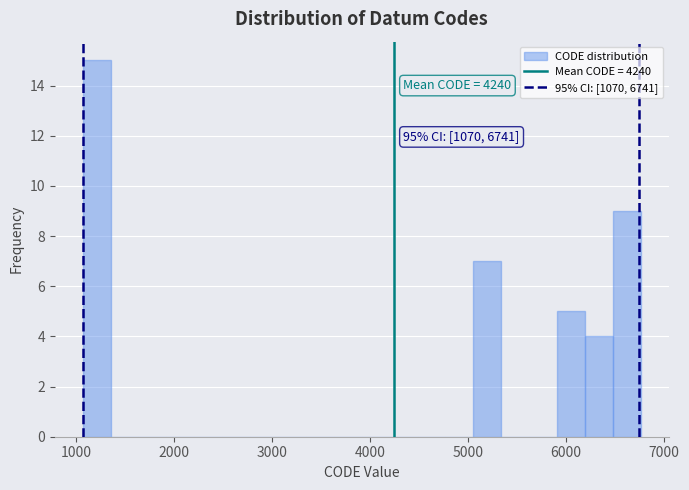

Read against the x-axis, roughly where is the centre of the tallest bar?

1200